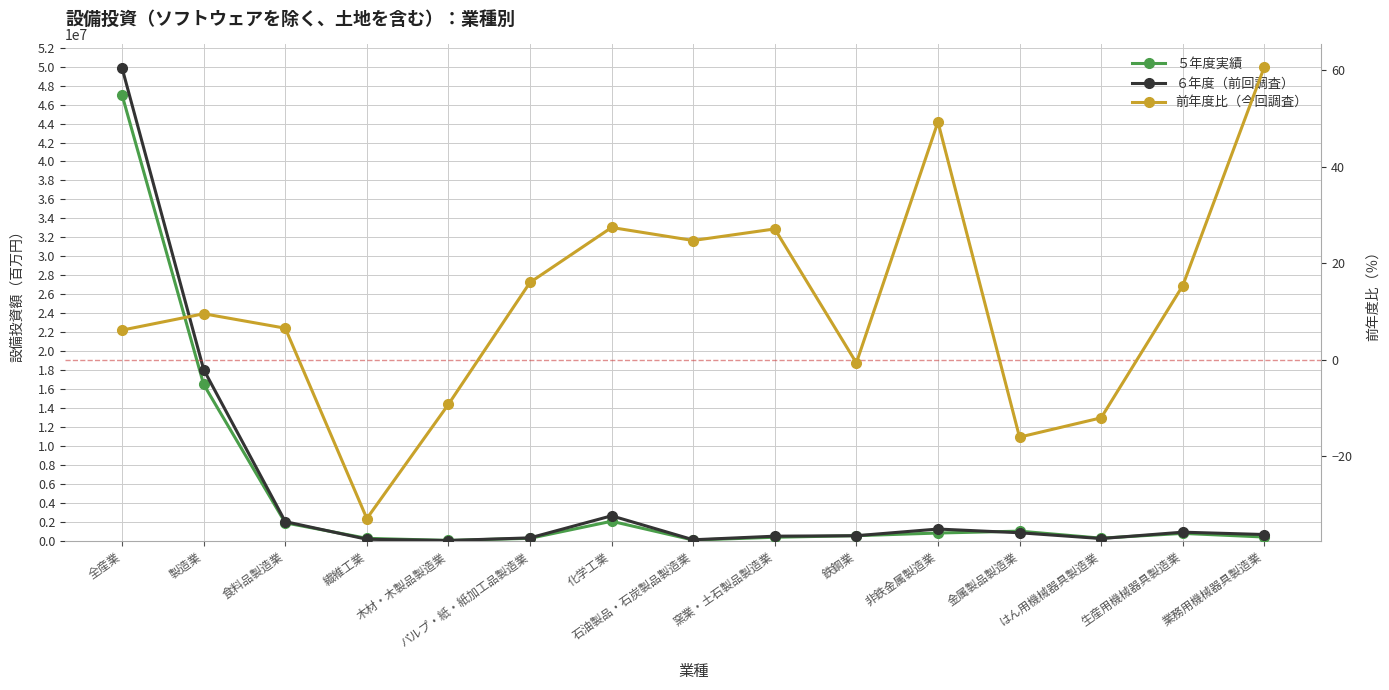

Is the value of 前年度比（今回調査） at 製造業 greater than the value of ６年度（前回調査） at 全産業?

No